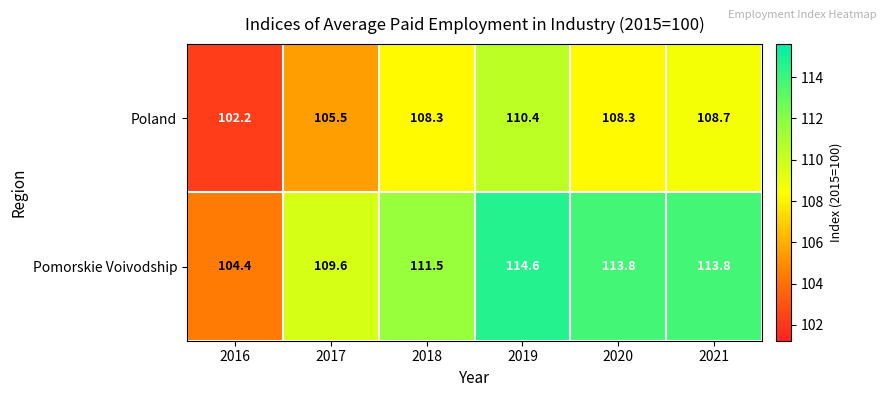

At which label does Pomorskie Voivodship first exceed 113?

2019